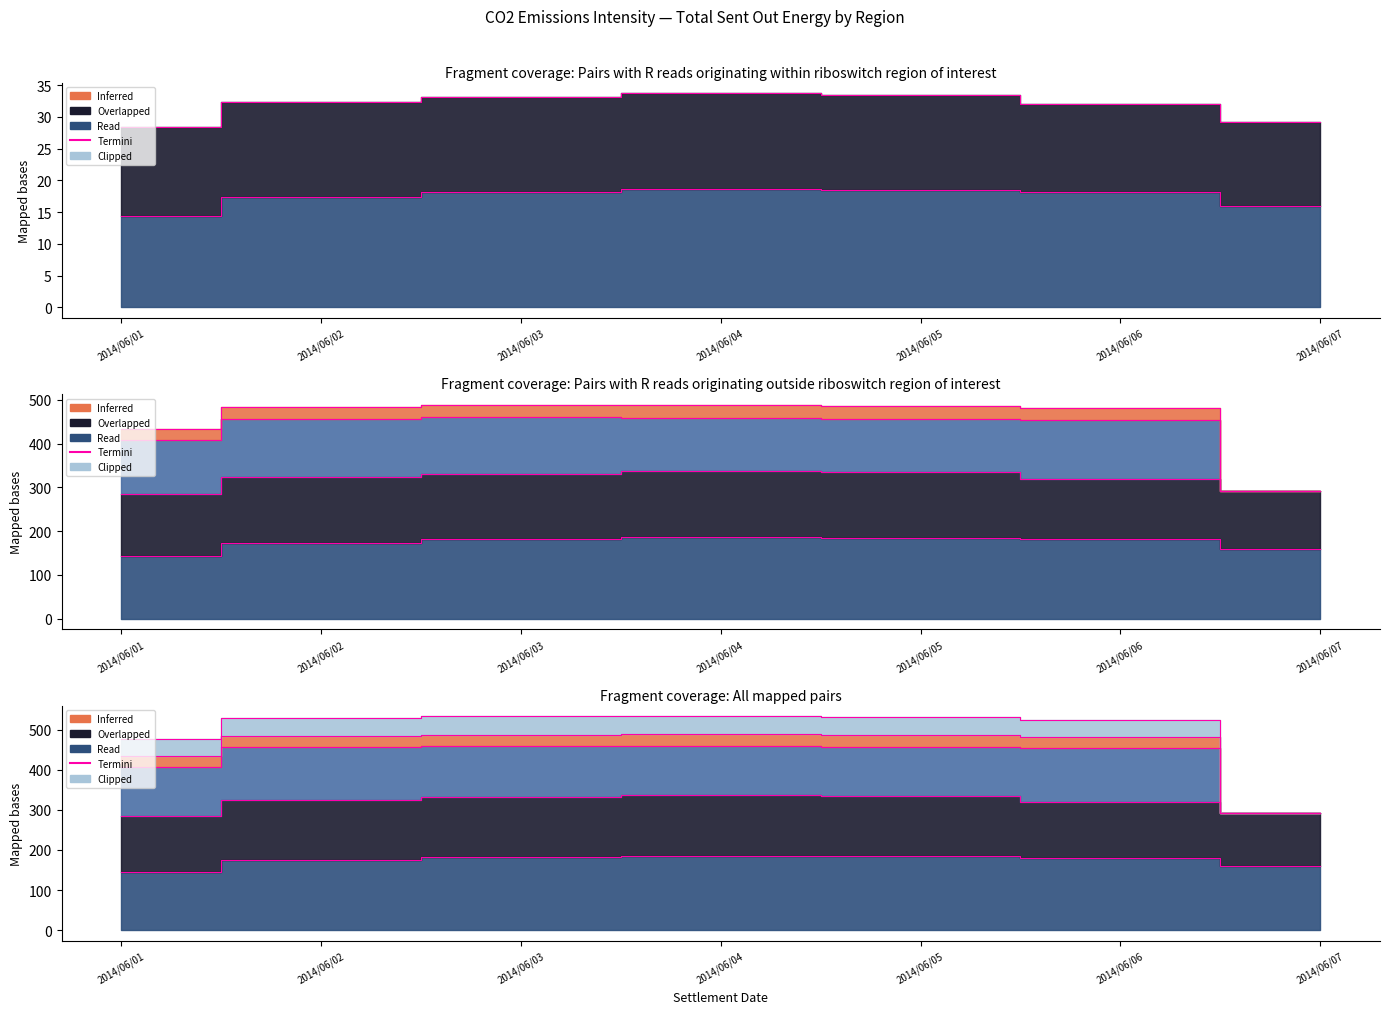

What value does the SA1_termini series have at 2014/06/01?

432.9